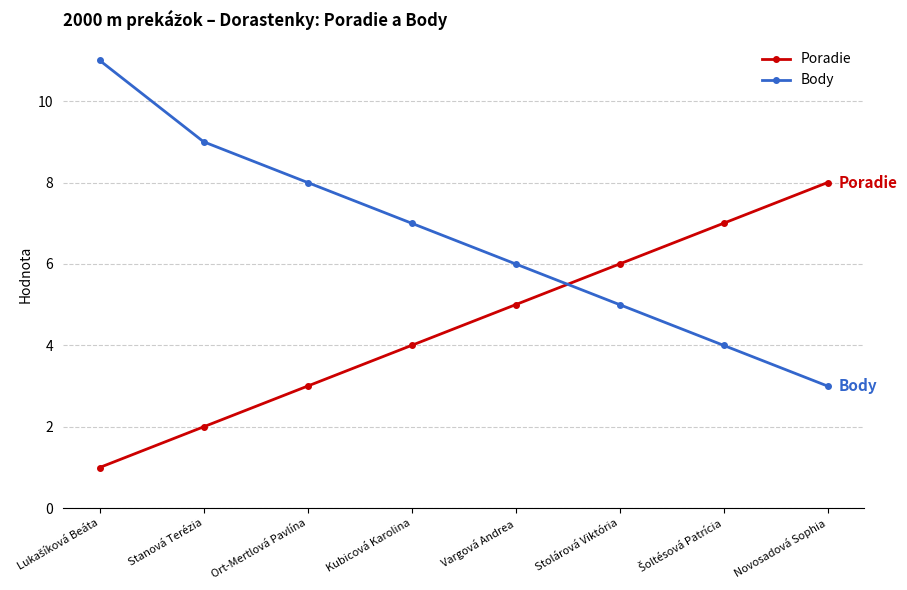

What is the approximate value of Body at Stolárová Viktória?

5